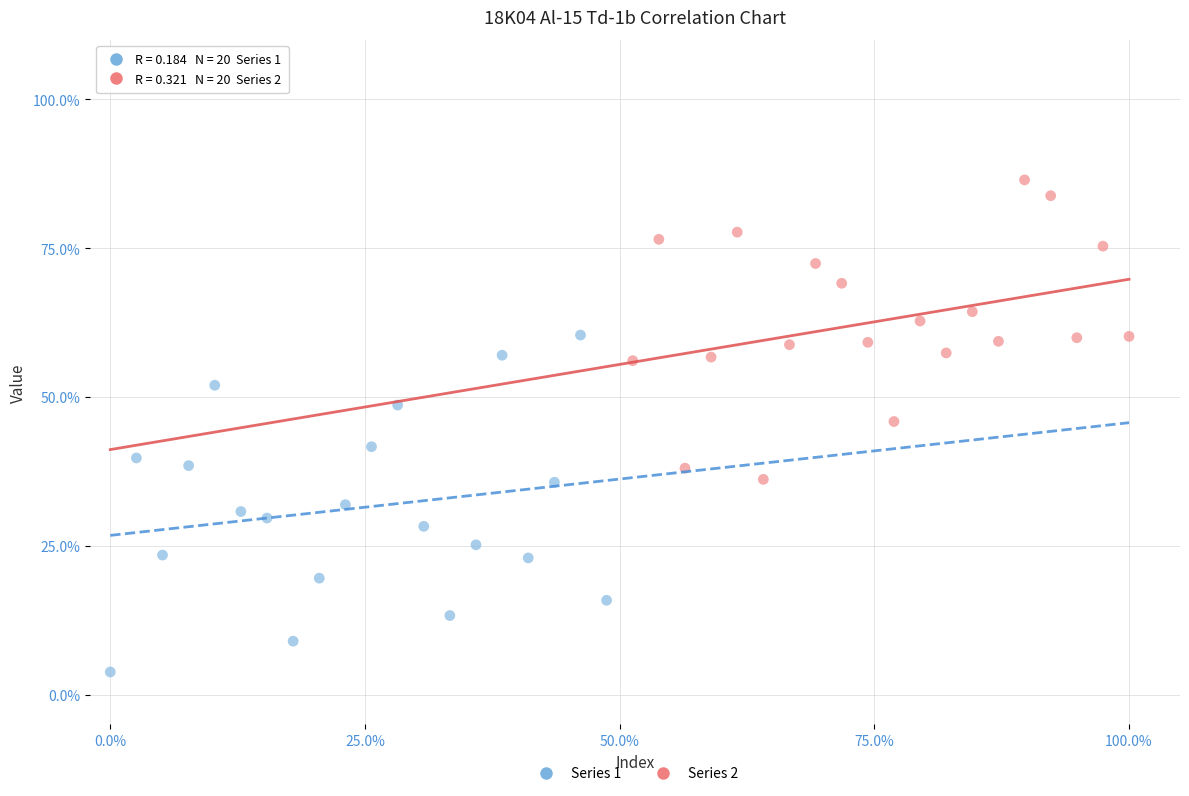

Which series contains the lowest Y value?

Series 1